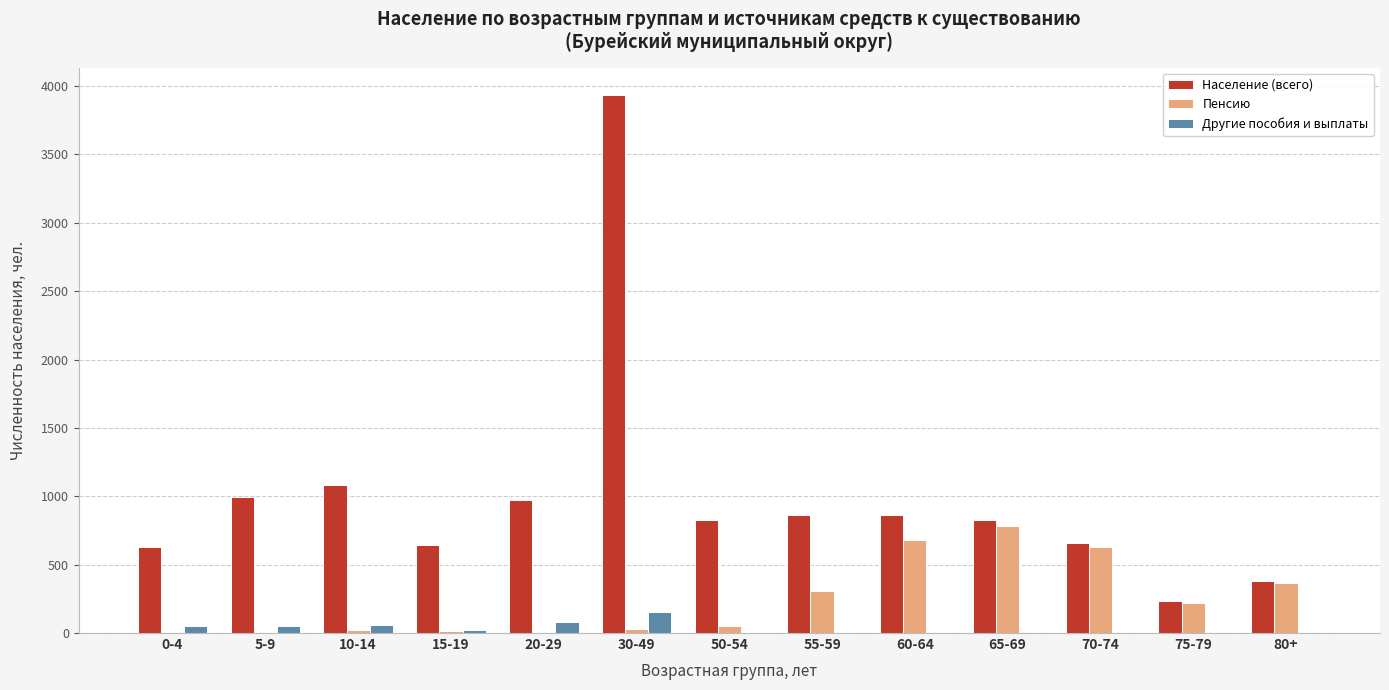

At which label does Население (всего) reach its peak?

30-49